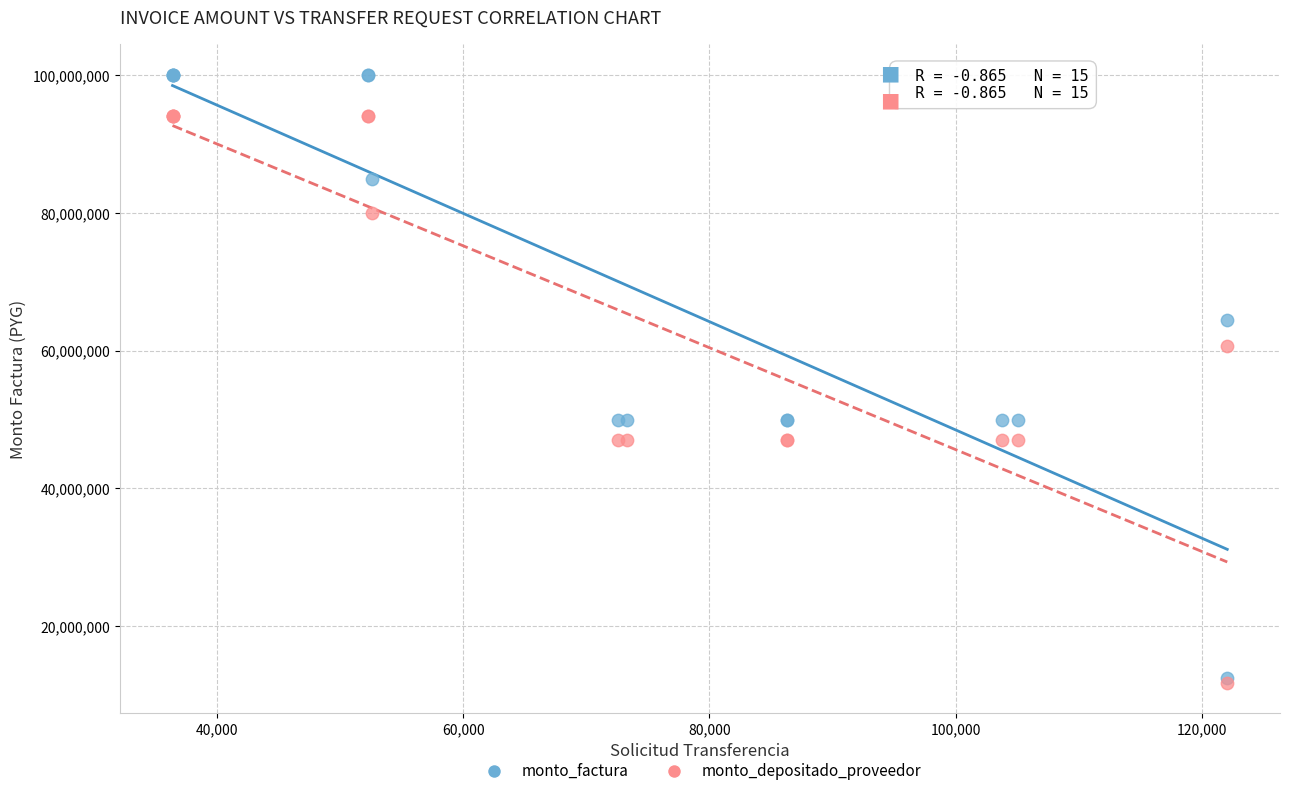

In the monto_factura series, what Y value is closest to 56265000?

50000000